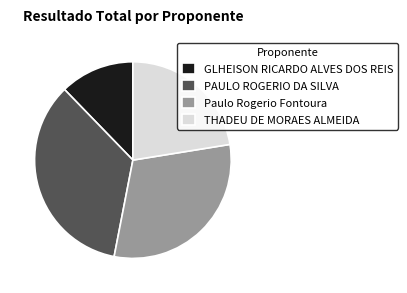

What is the largest slice in the pie chart?

PAULO ROGERIO DA SILVA